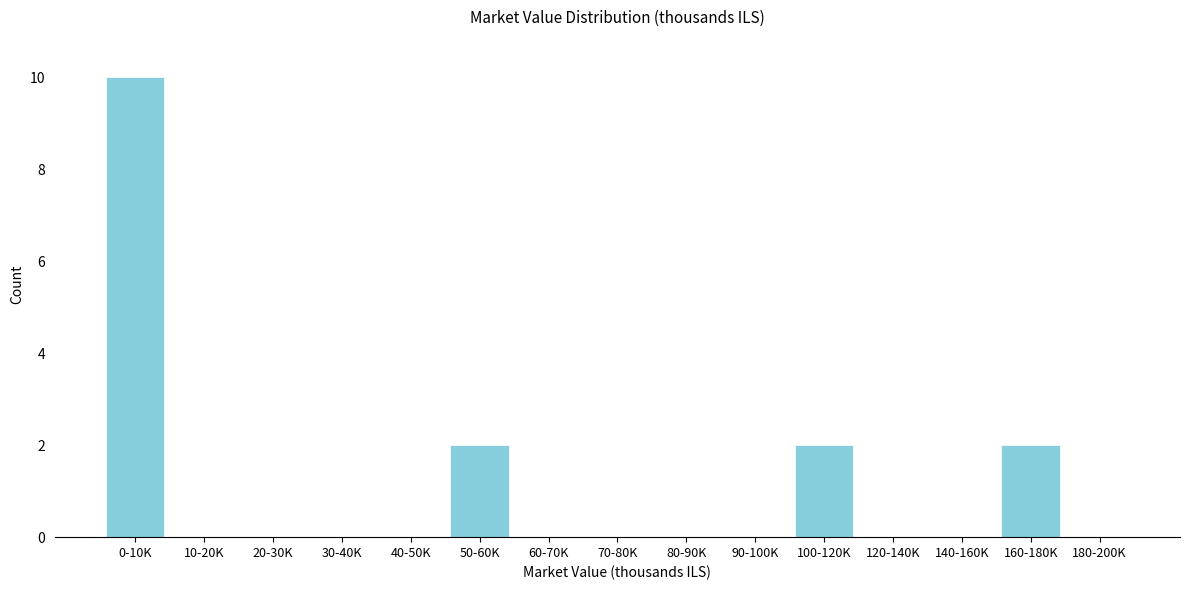

Reading left to right, transcribe all the data shown in this chart.

0-10K=10	10-20K=0	20-30K=0	30-40K=0	40-50K=0	50-60K=2	60-70K=0	70-80K=0	80-90K=0	90-100K=0	100-120K=2	120-140K=0	140-160K=0	160-180K=2	180-200K=0